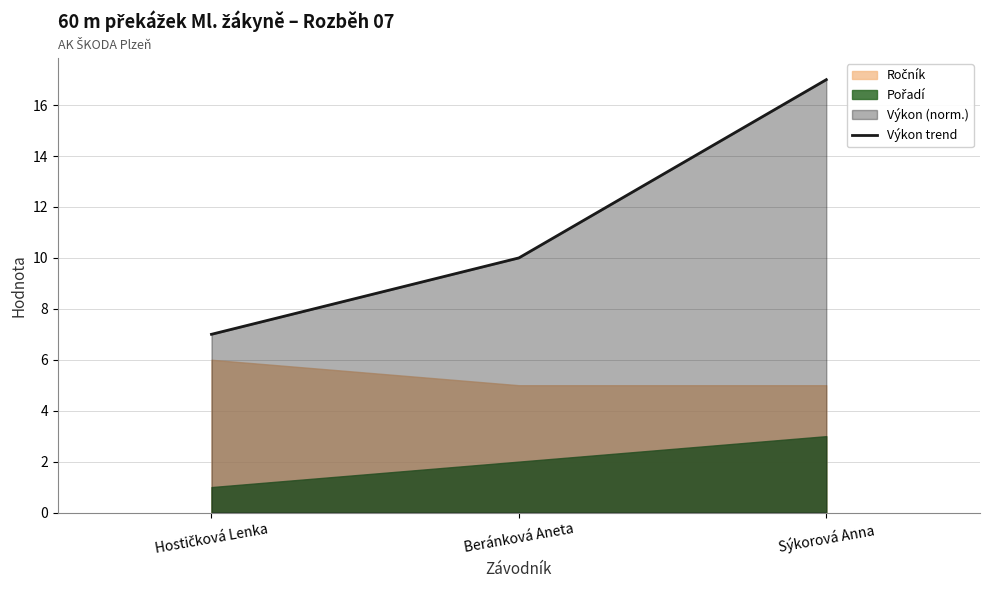

The chart shows a value of 3.6 at Beránková Aneta. True or false?

False